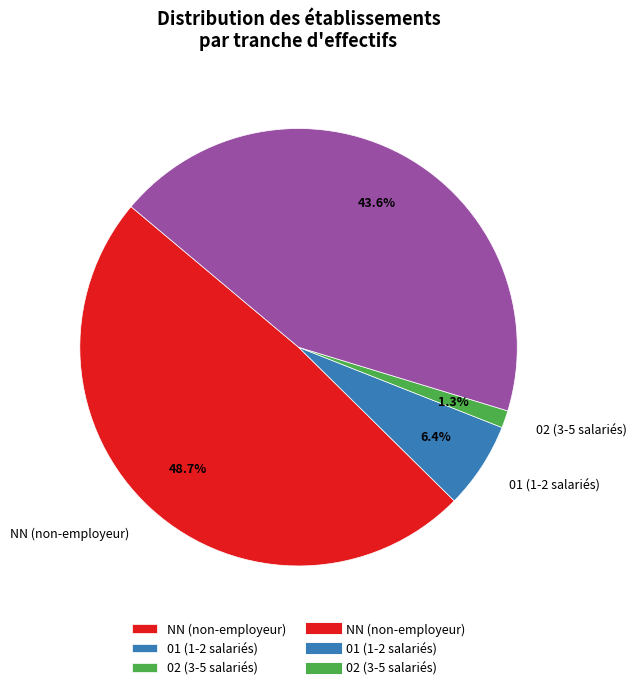

Is there a majority slice in this chart?

No